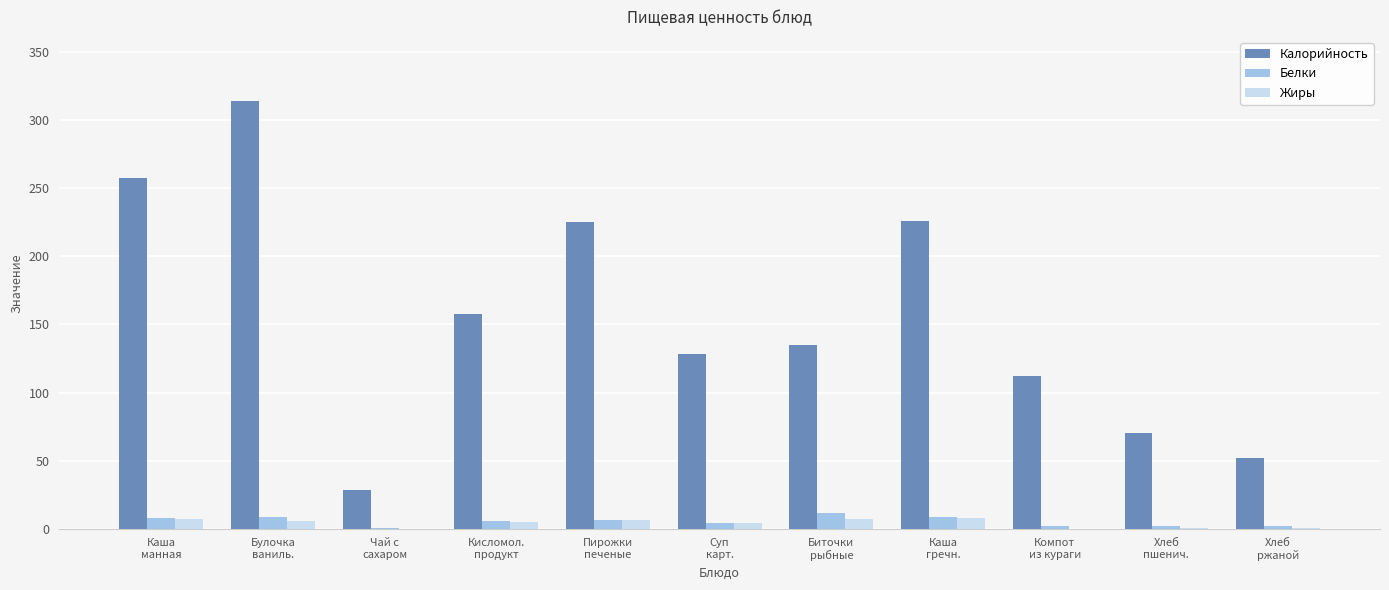

What is the maximum value for Белки?

11.2